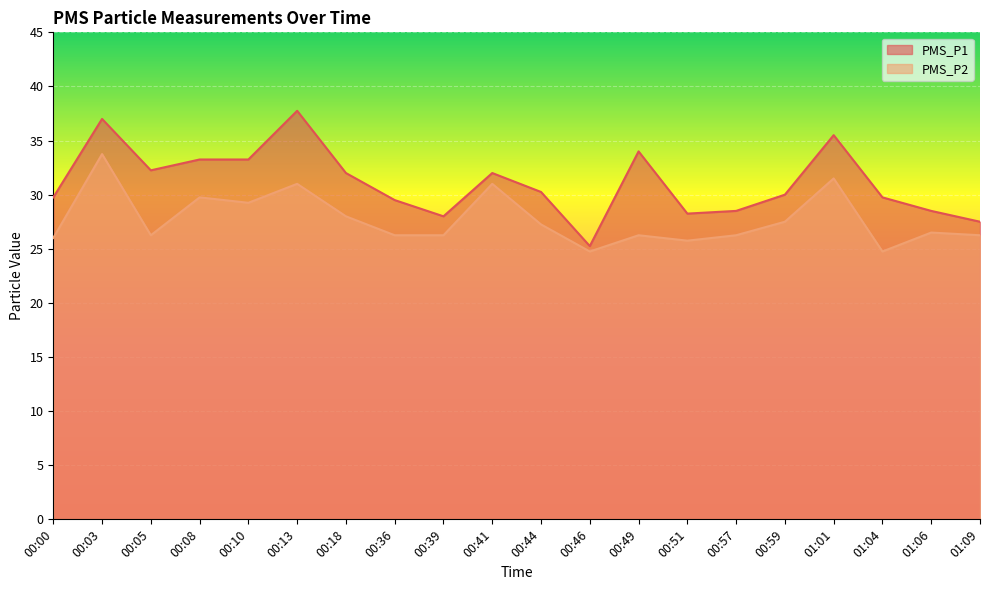

How many data points in PMS_P1 are above 30?

10